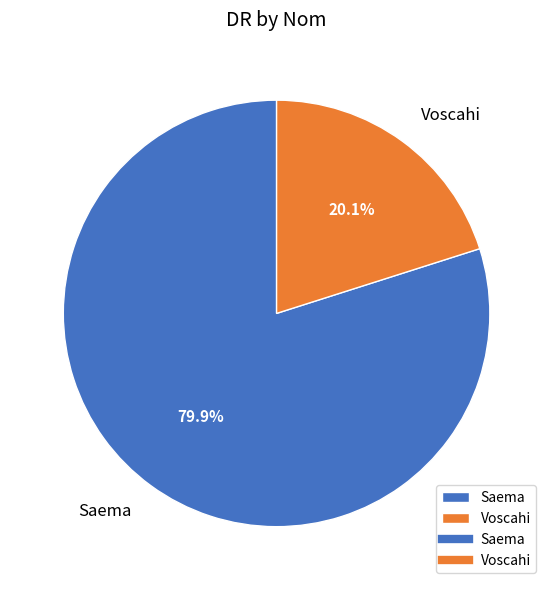

To the nearest percent, what is the difference between the largest and smallest slice percentages?

60%